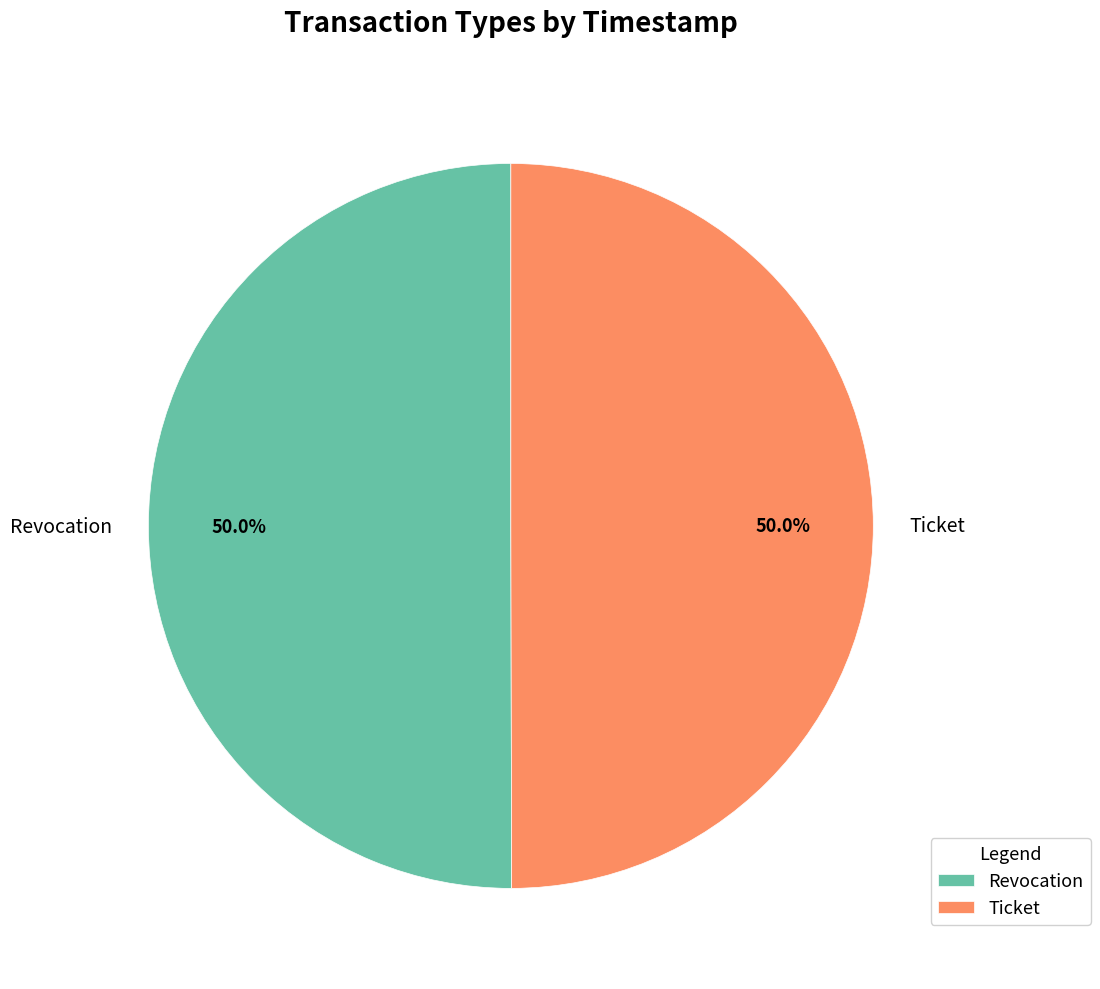

Approximately how many times larger is the value at Revocation compared to Ticket?

1.0